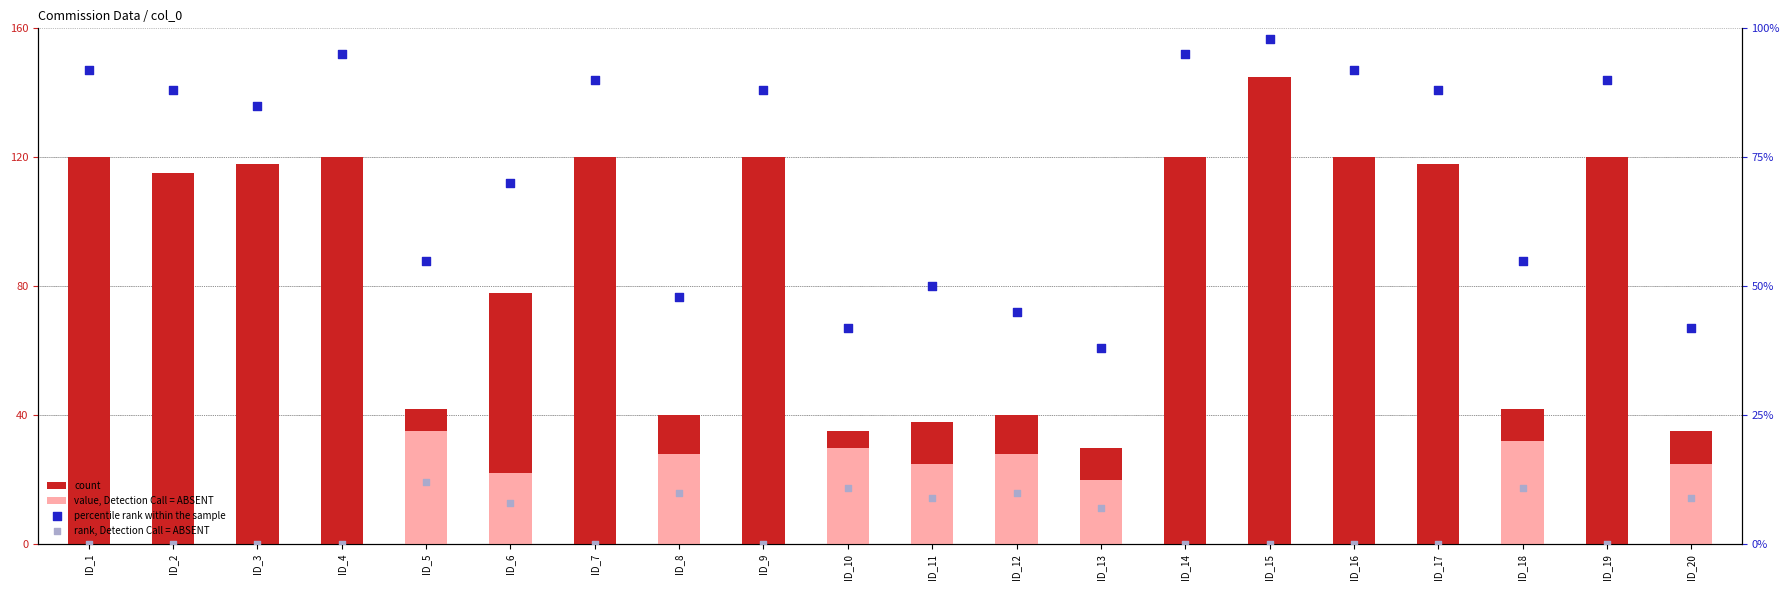

Which series has the largest total across all categories?

count